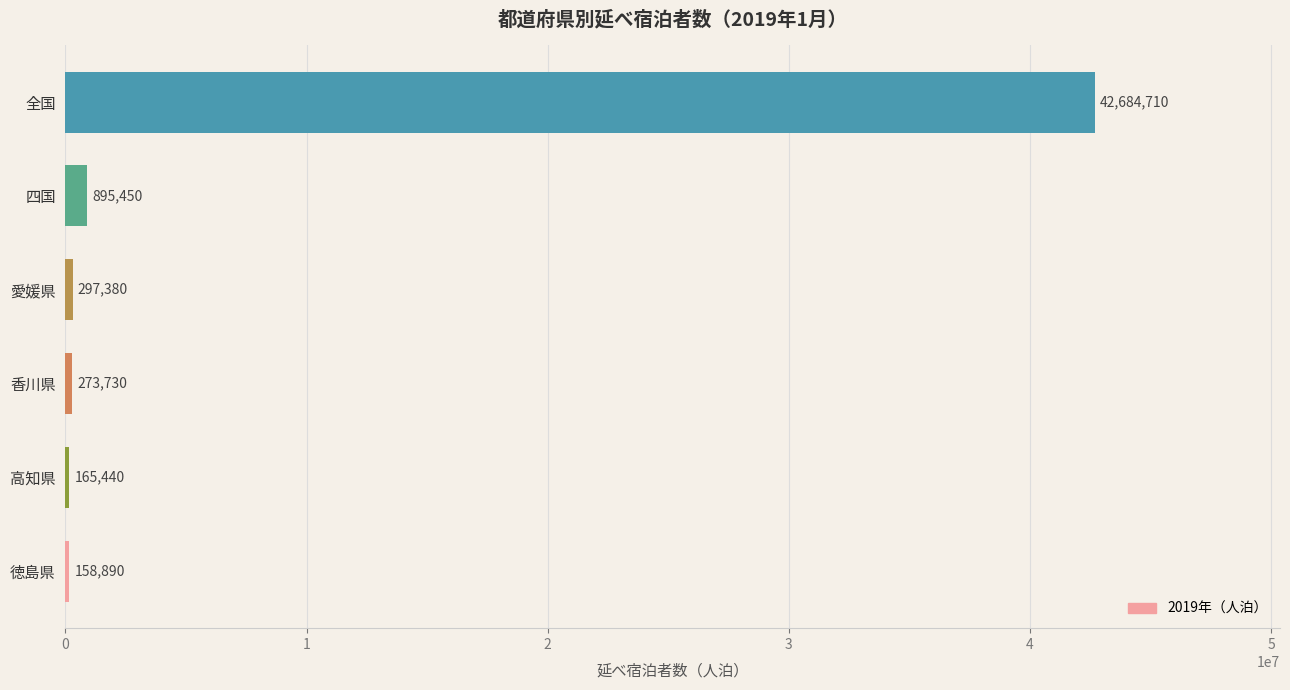

How many categories are shown in the chart?

6